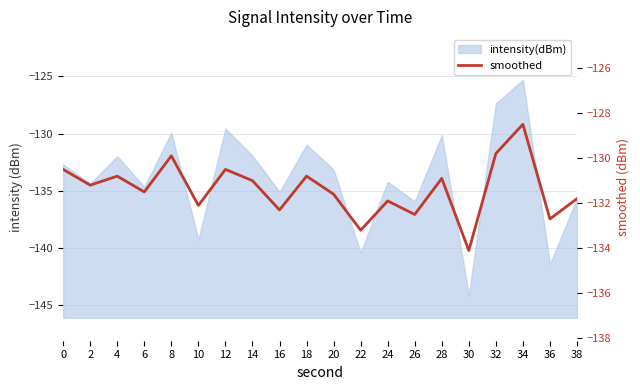

Between 36 and 2, which is larger?

2